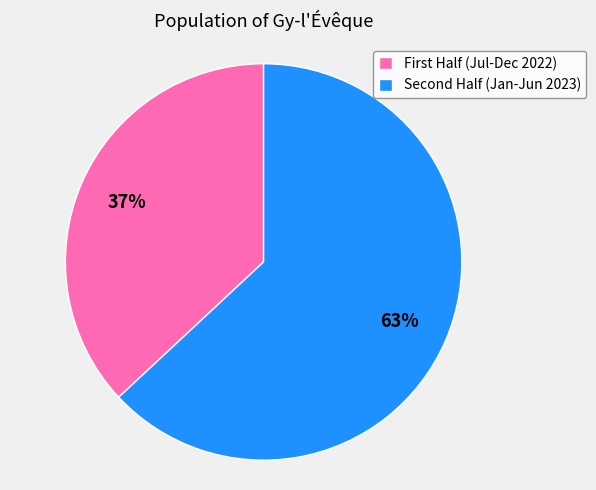

Rank the categories by value from lowest to highest.

First Half (Jul-Dec 2022), Second Half (Jan-Jun 2023)